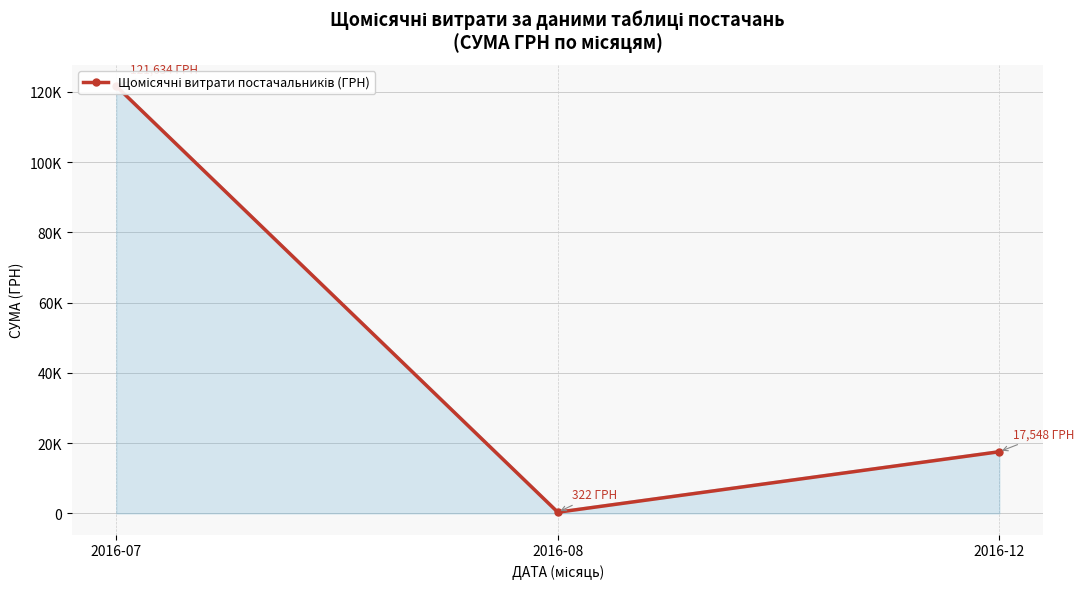

What is the sum of all values?

139503.9